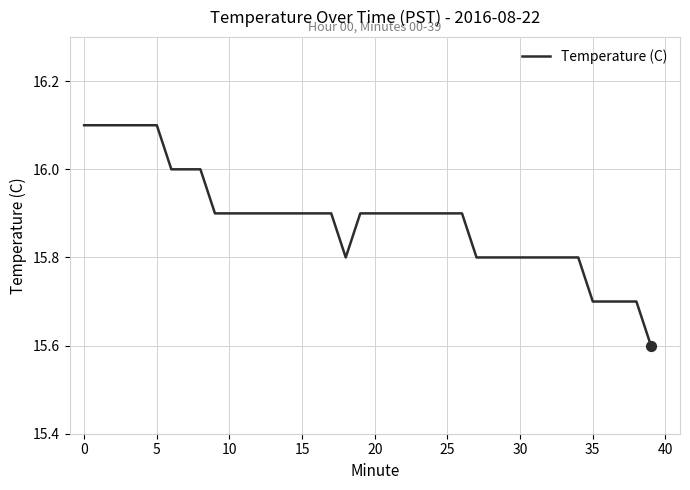

What is the maximum value shown in the chart?

16.1